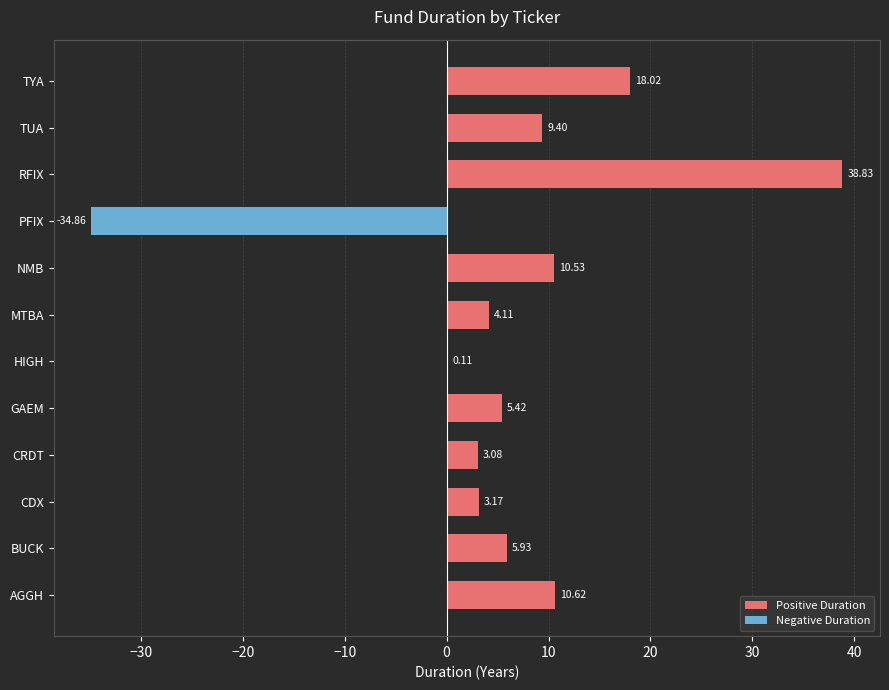

Approximately how many times larger is the value at CRDT compared to BUCK?

0.5